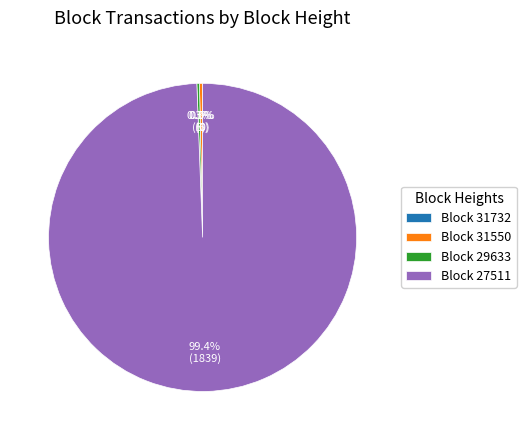

What is the majority slice?

27511